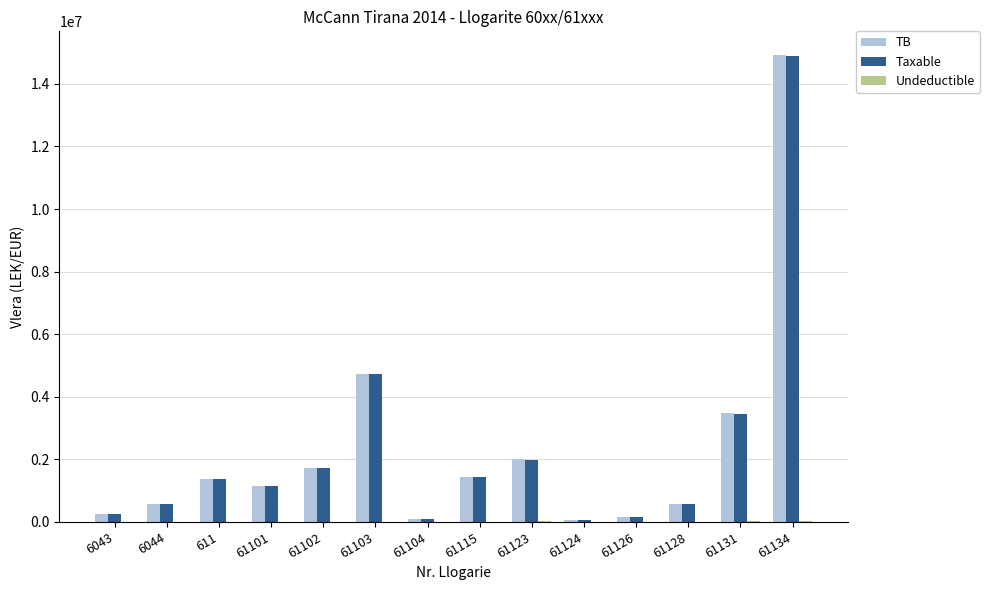

The value of TB at 61128 is 567460.5. True or false?

True